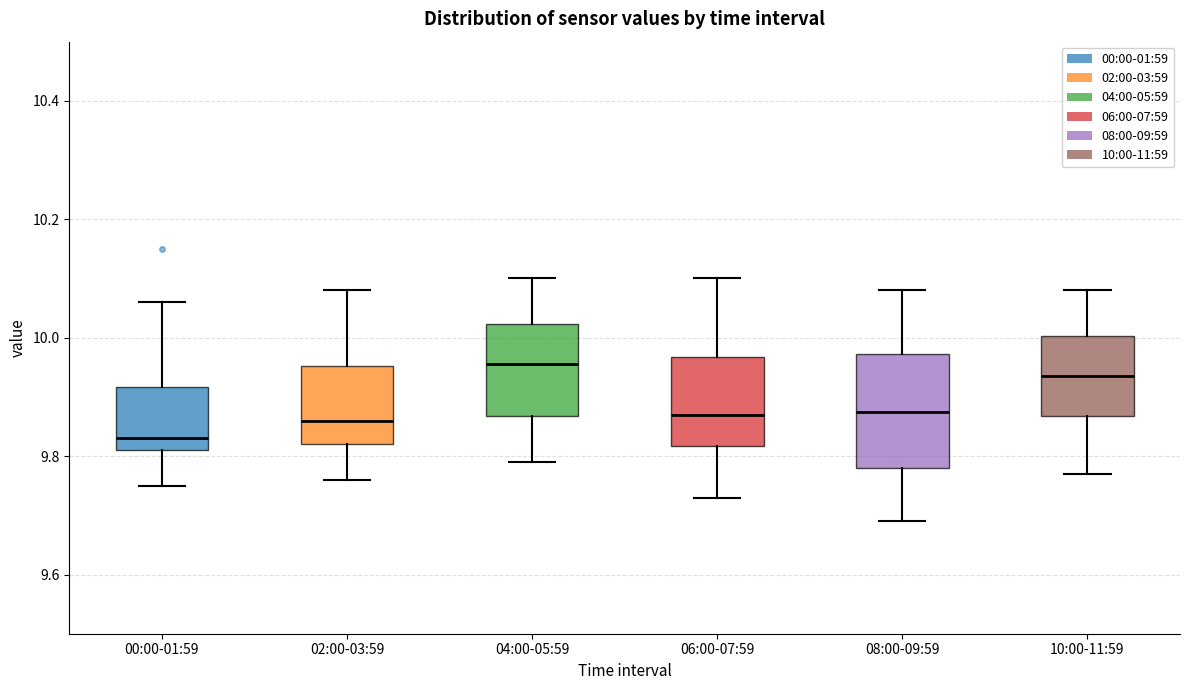

Reading left to right, read every box against the y-axis: the position of its median line, the range the box covers, and the ends of its whiskers. The values are not printed on the chart, so give them approximately, as read against the axis.

00:00-01:59: median 9.84, box 9.82 to 9.92, whiskers 9.76 to 10.06
02:00-03:59: median 9.86, box 9.82 to 9.96, whiskers 9.76 to 10.08
04:00-05:59: median 9.96, box 9.86 to 10.02, whiskers 9.80 to 10.10
06:00-07:59: median 9.88, box 9.82 to 9.96, whiskers 9.74 to 10.10
08:00-09:59: median 9.88, box 9.78 to 9.98, whiskers 9.70 to 10.08
10:00-11:59: median 9.94, box 9.86 to 10.00, whiskers 9.78 to 10.08